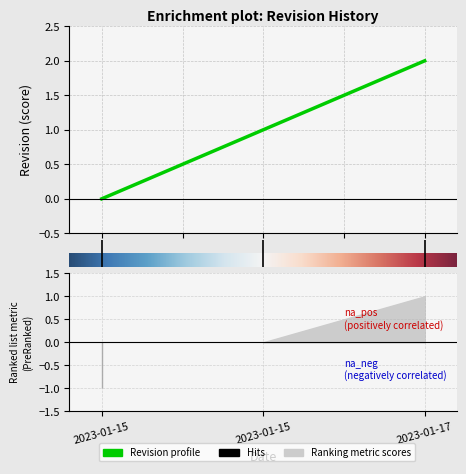

True or false: the data shows 1 at 1.0.

True